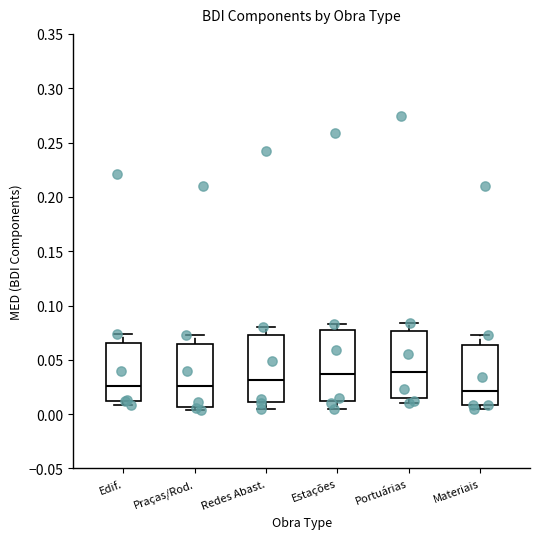

Reading left to right, read every box against the y-axis: the position of its median line, the range the box covers, and the ends of its whiskers. The values are not printed on the chart, so give them approximately, as read against the axis.

Edif.: median 0.025, box 0.010 to 0.065, whiskers 0.010 (just below the box's lower edge) to 0.075
Praças/Rod.: median 0.025, box 0.005 to 0.065, whiskers 0.005 (just below the box's lower edge) to 0.075
Redes Abast.: median 0.030, box 0.010 to 0.075, whiskers 0.005 to 0.080
Estações: median 0.035, box 0.010 to 0.075, whiskers 0.005 to 0.085
Portuárias: median 0.040, box 0.015 to 0.075, whiskers 0.010 to 0.085
Materiais: median 0.020, box 0.010 to 0.065, whiskers 0.005 to 0.075